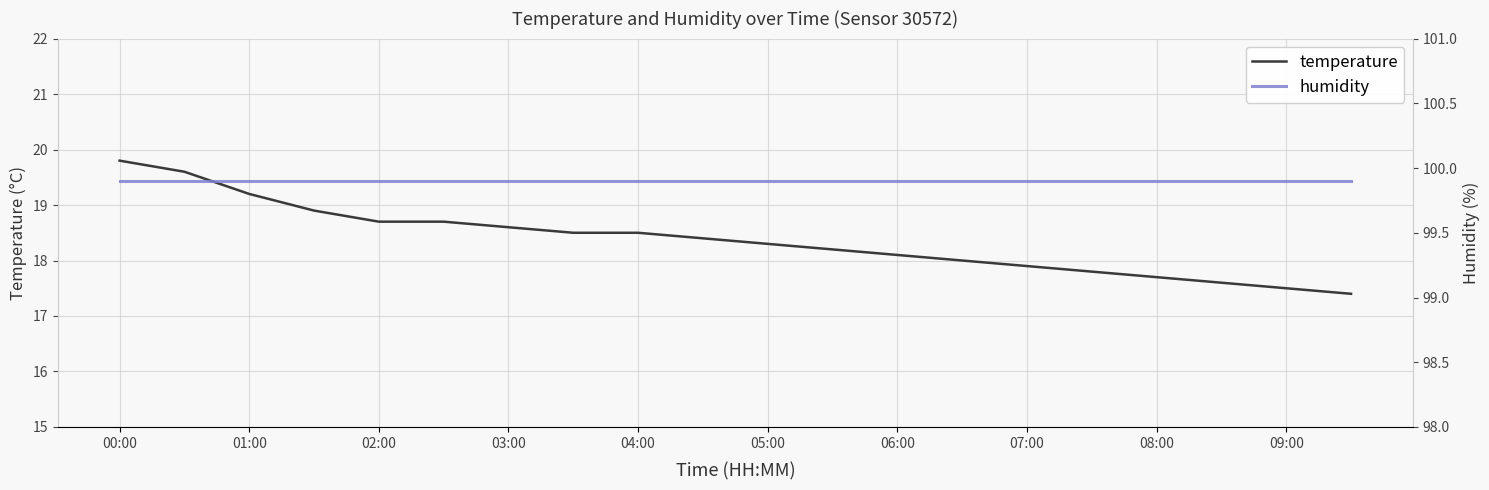

The temperature series shows 18.7 at 02:00. True or false?

True